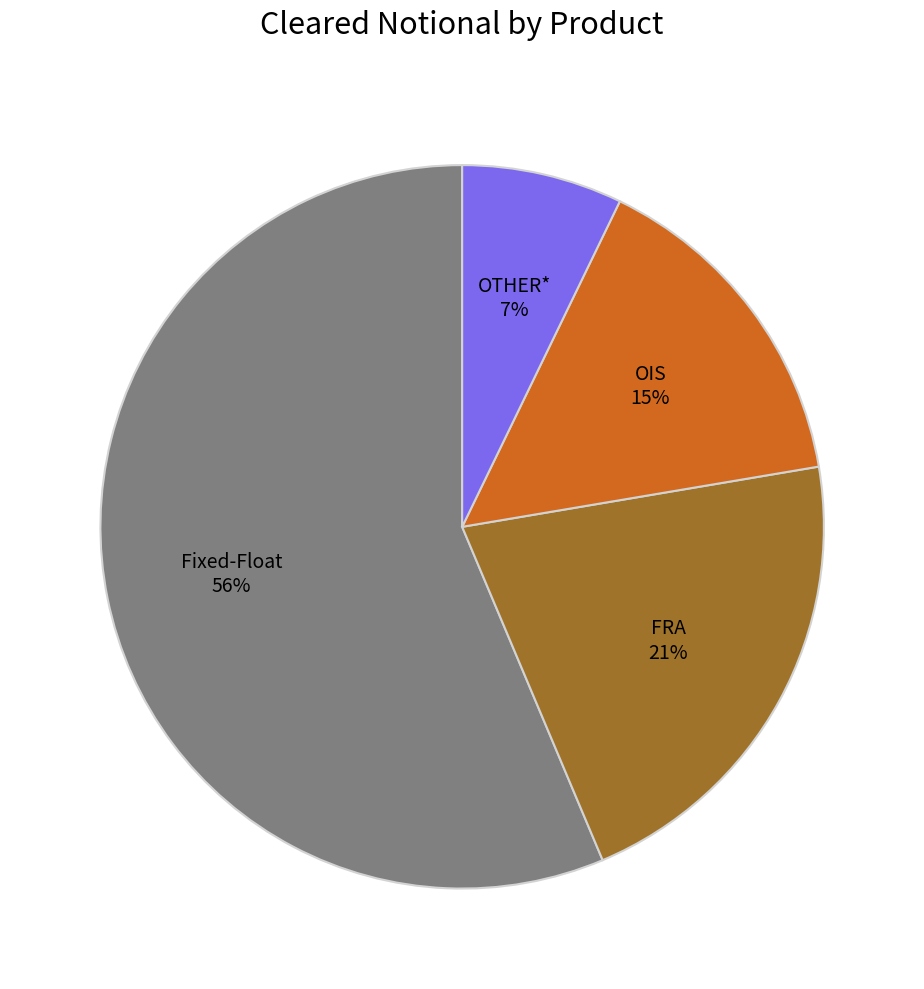

Count the number of slices in the pie.

4